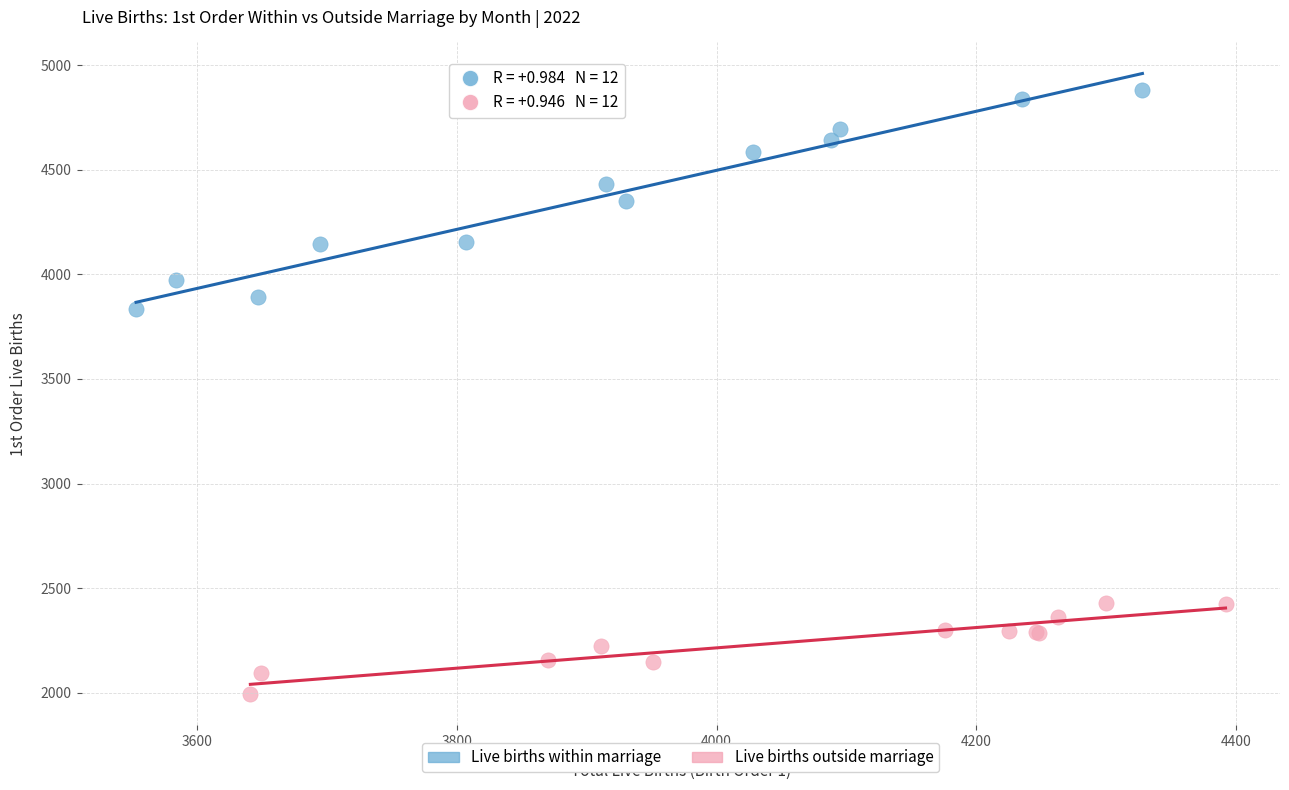

Which series contains the lowest Y value?

Live births outside marriage